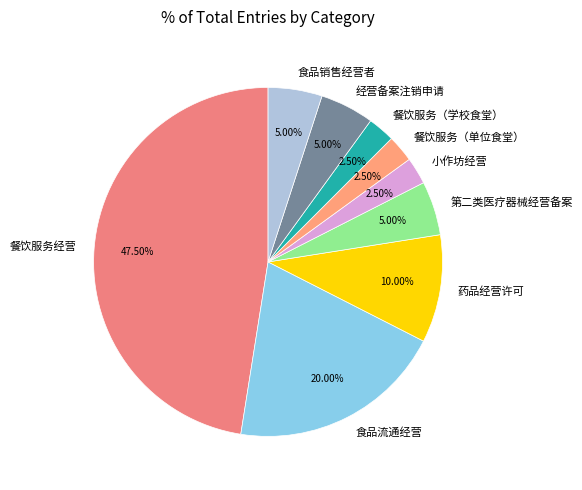

Count the number of slices in the pie.

9